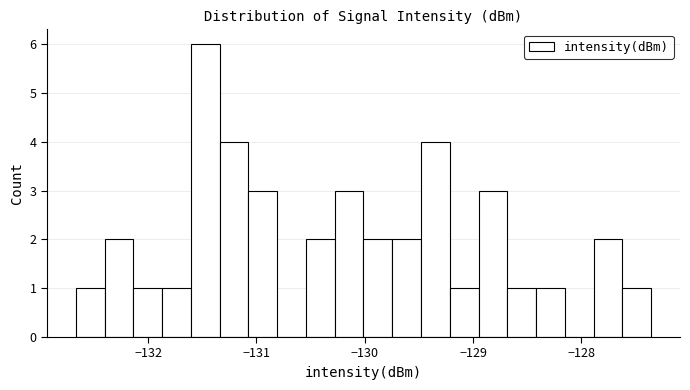

Around what value on the x-axis is the tallest bar? Give the approximate position of its centre, as read against the axis.

-131.5